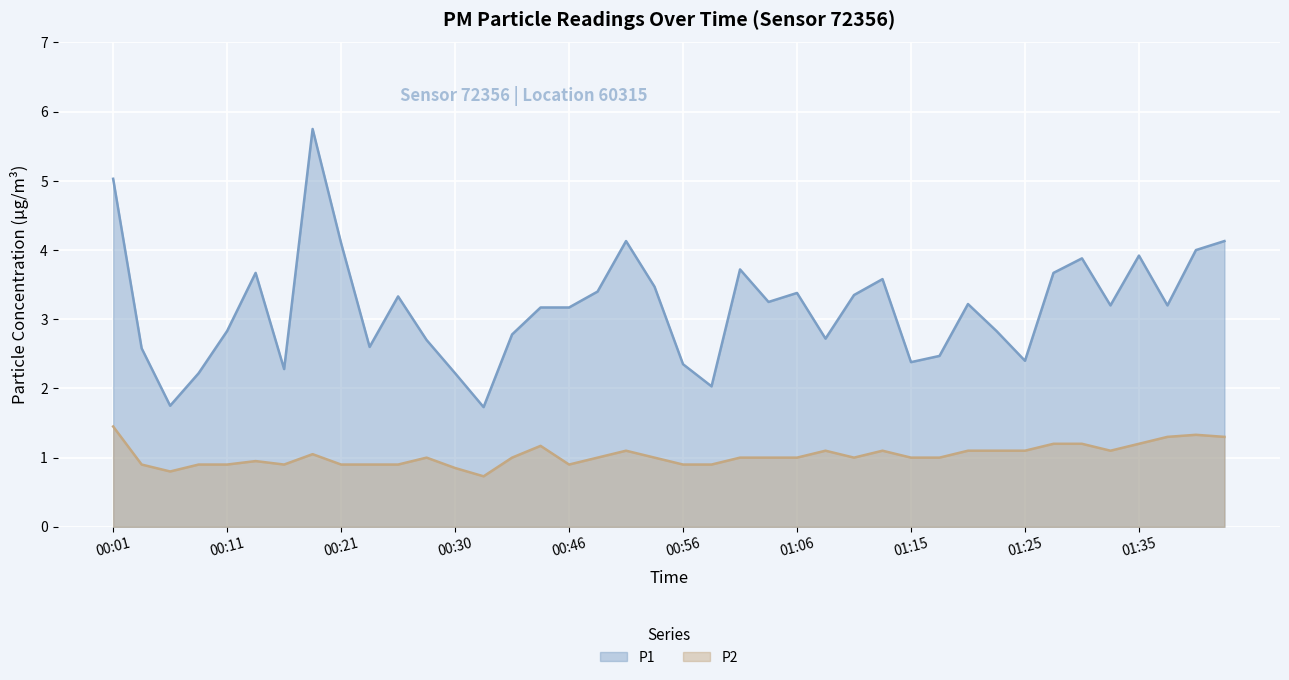

What is the approximate value of P1 at 00:01?

5.0